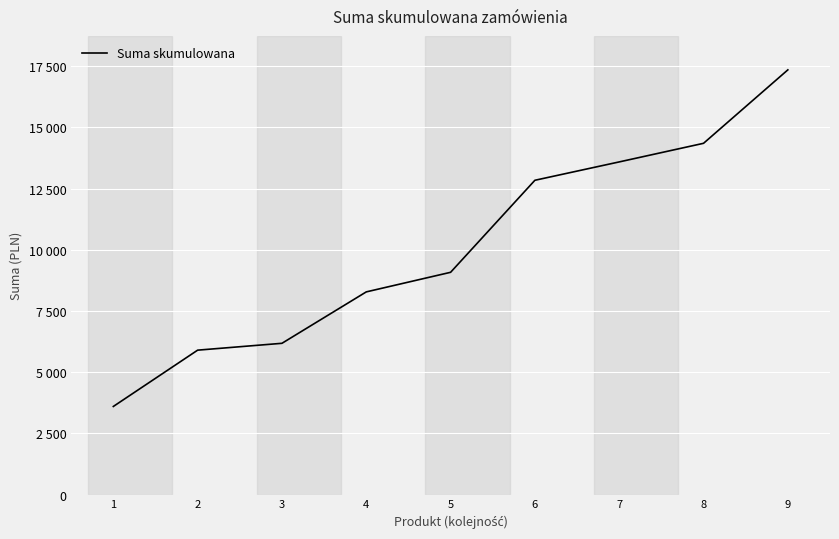

What is the smallest value displayed?

3599.4